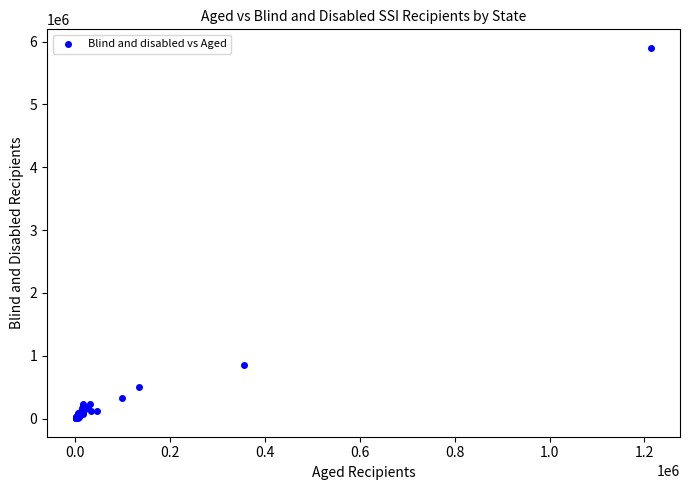

What Y value in the scatter plot is closest to 2953236?

854034